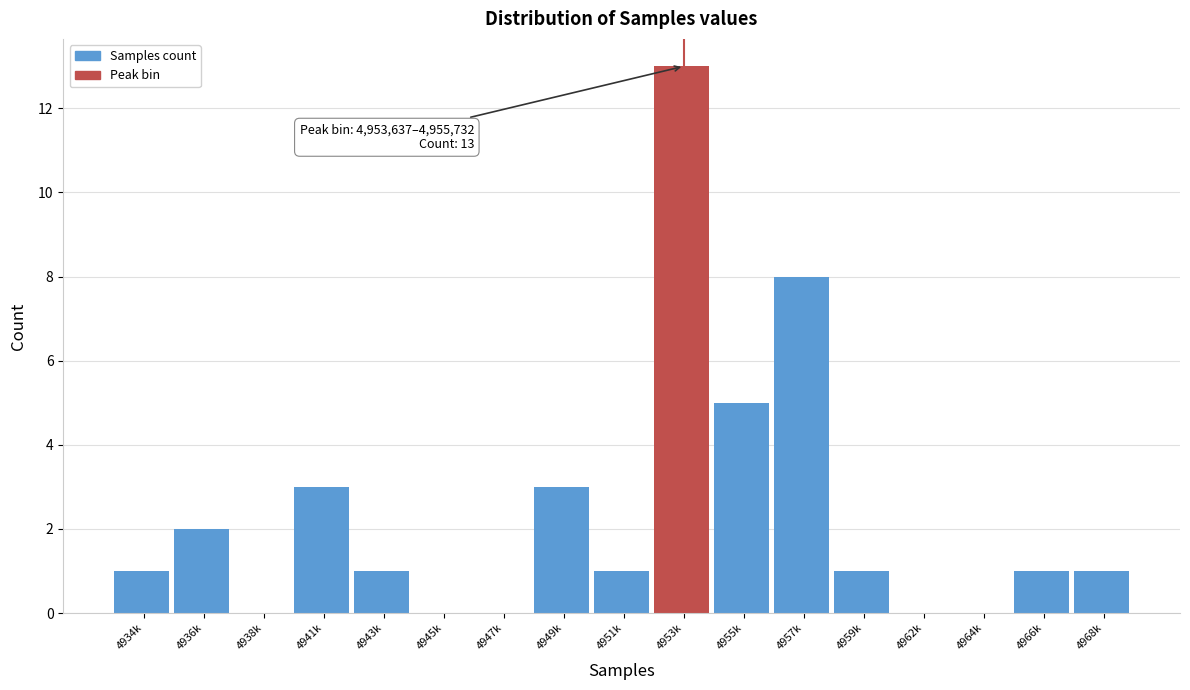

Reading left to right, extract all data points from this chart.

4934k=1	4936k=2	4938k=0	4941k=3	4943k=1	4945k=0	4947k=0	4949k=3	4951k=1	4953k=13	4955k=5	4957k=8	4959k=1	4962k=0	4964k=0	4966k=1	4968k=1